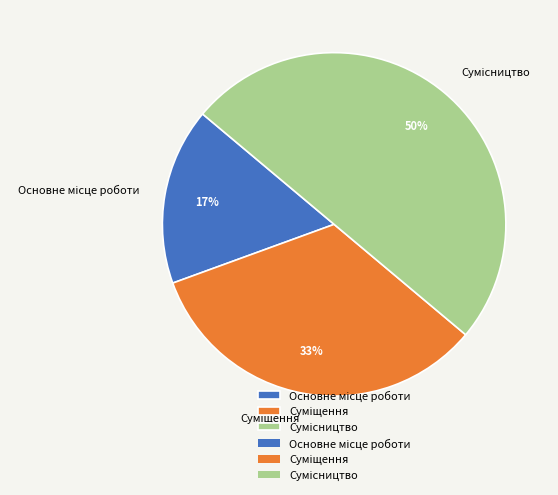

To the nearest percent, what is the average slice percentage?

33%